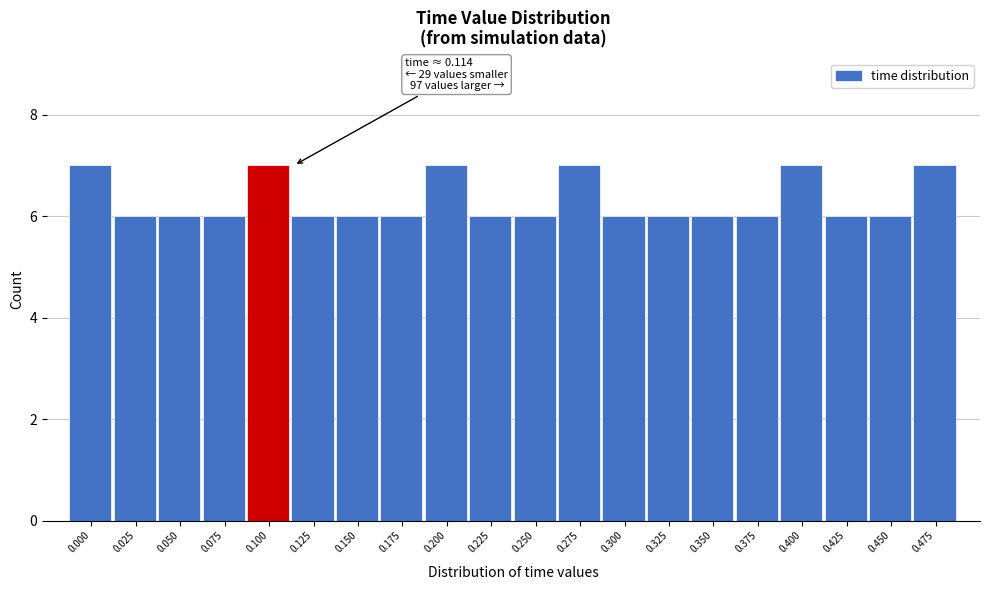

Reading left to right, extract all data points from this chart.

7	6	6	6	7	6	6	6	7	6	6	7	6	6	6	6	7	6	6	7